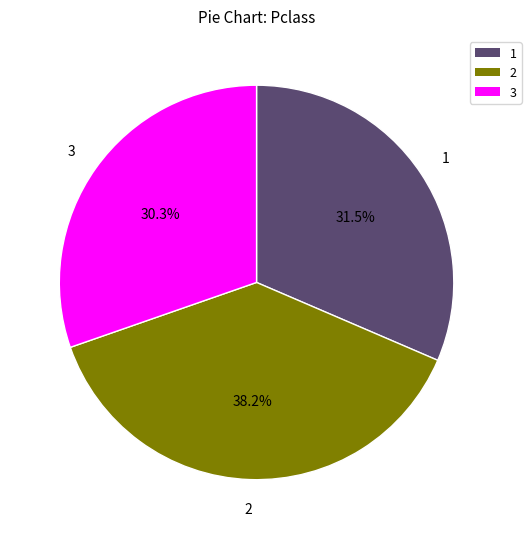

Is 1 the majority of the pie?

No